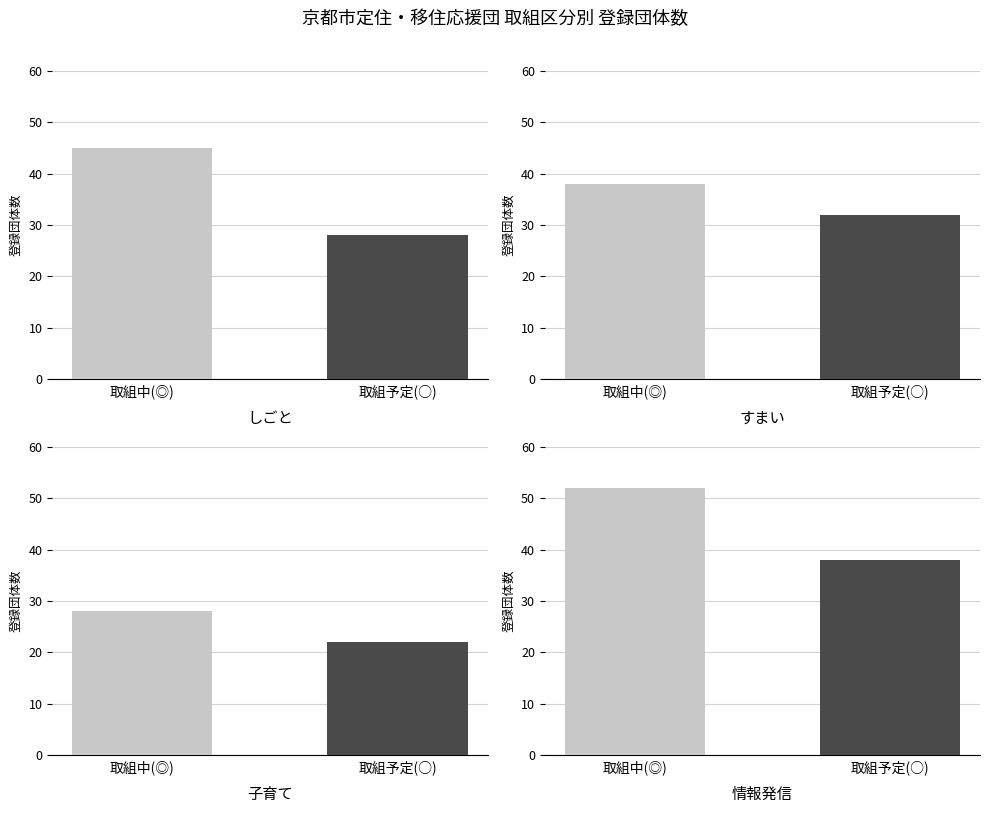

Does the chart contain stacked bars?

No